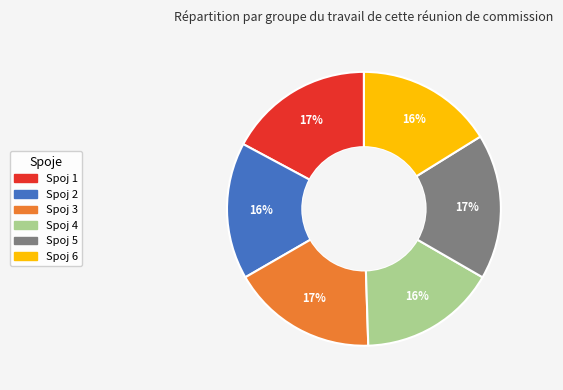

To the nearest percent, what is the difference between the largest and smallest slice percentages?

1%